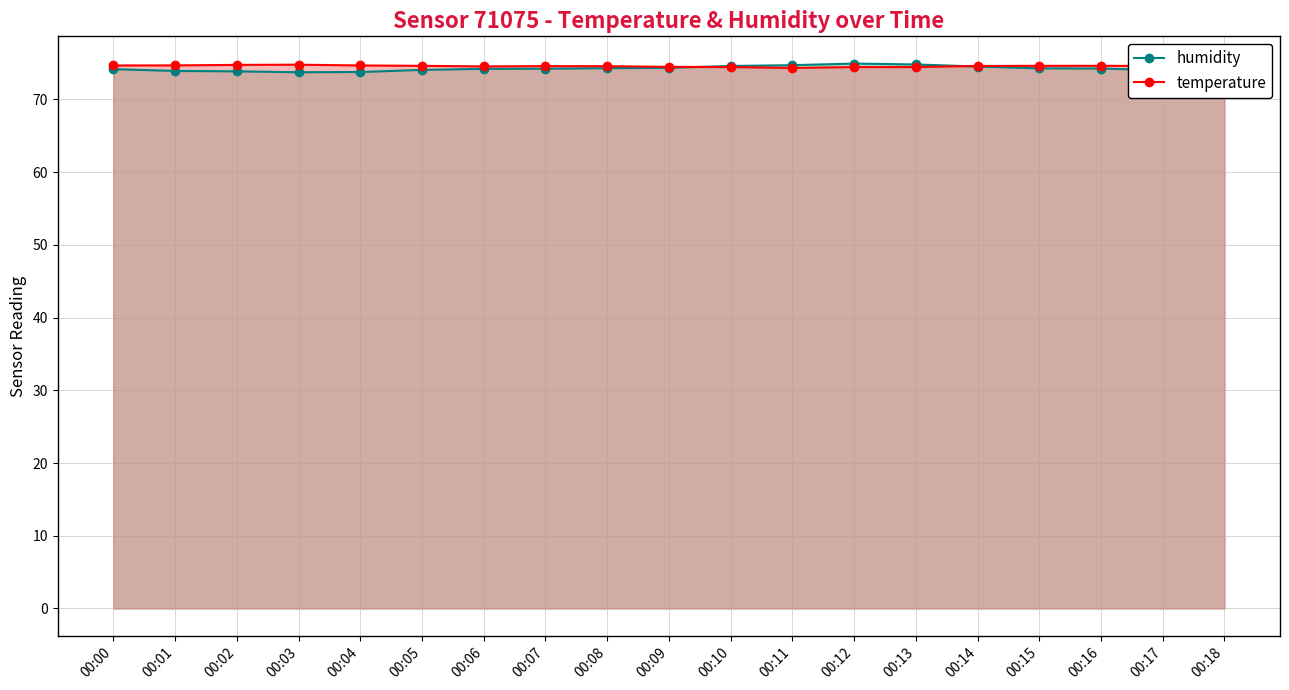

How many values in the humidity series are below 74?

4